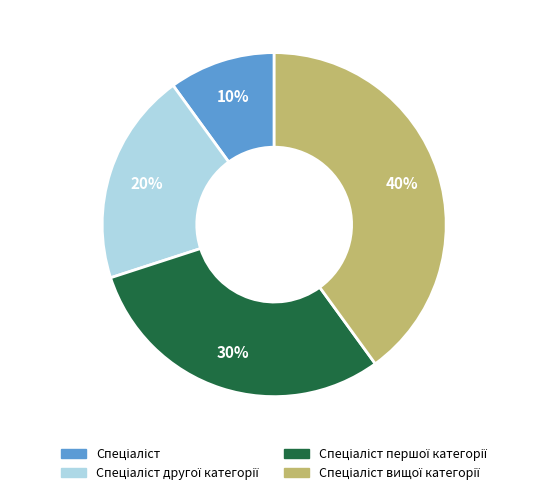

Is there a majority slice in this chart?

No